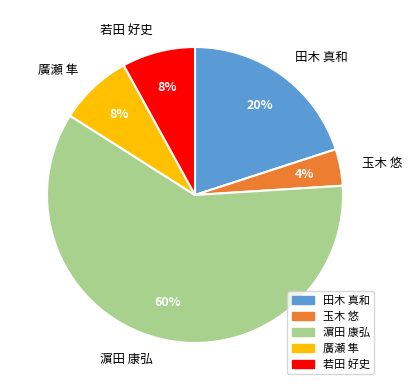

Is it true that 田木 真和 is 20% of the pie?

True